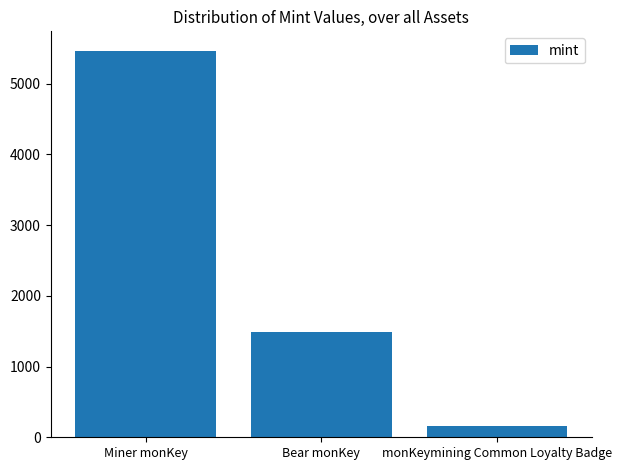

Which label corresponds to the largest value in the chart?

Miner monKey